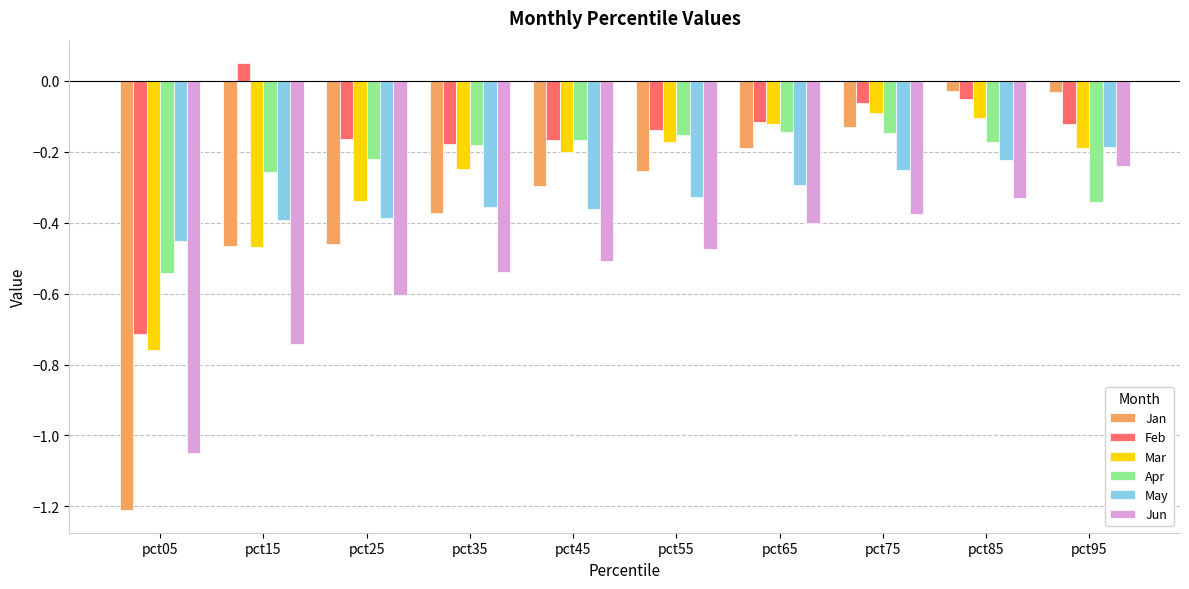

Which series has the largest range (max minus min)?

Jan